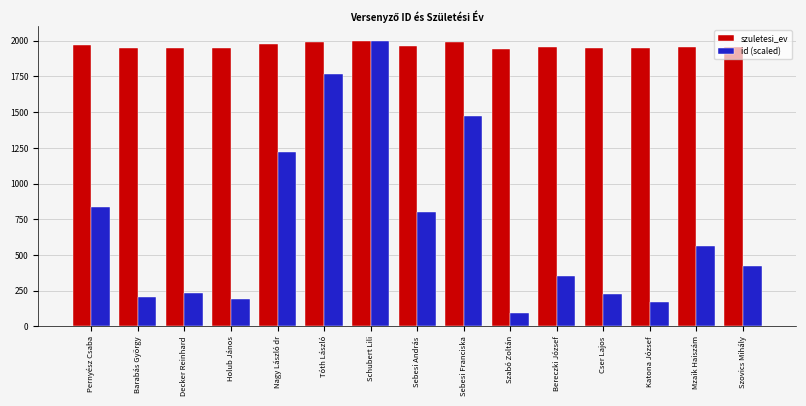

Are the bars grouped side by side (vs. stacked)?

Yes